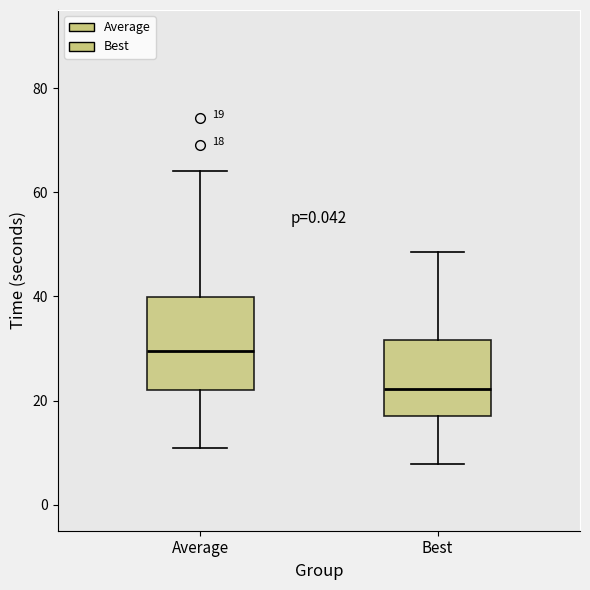

Comparing the boxes themselves (not the whiskers), which one is the tallest?

Average